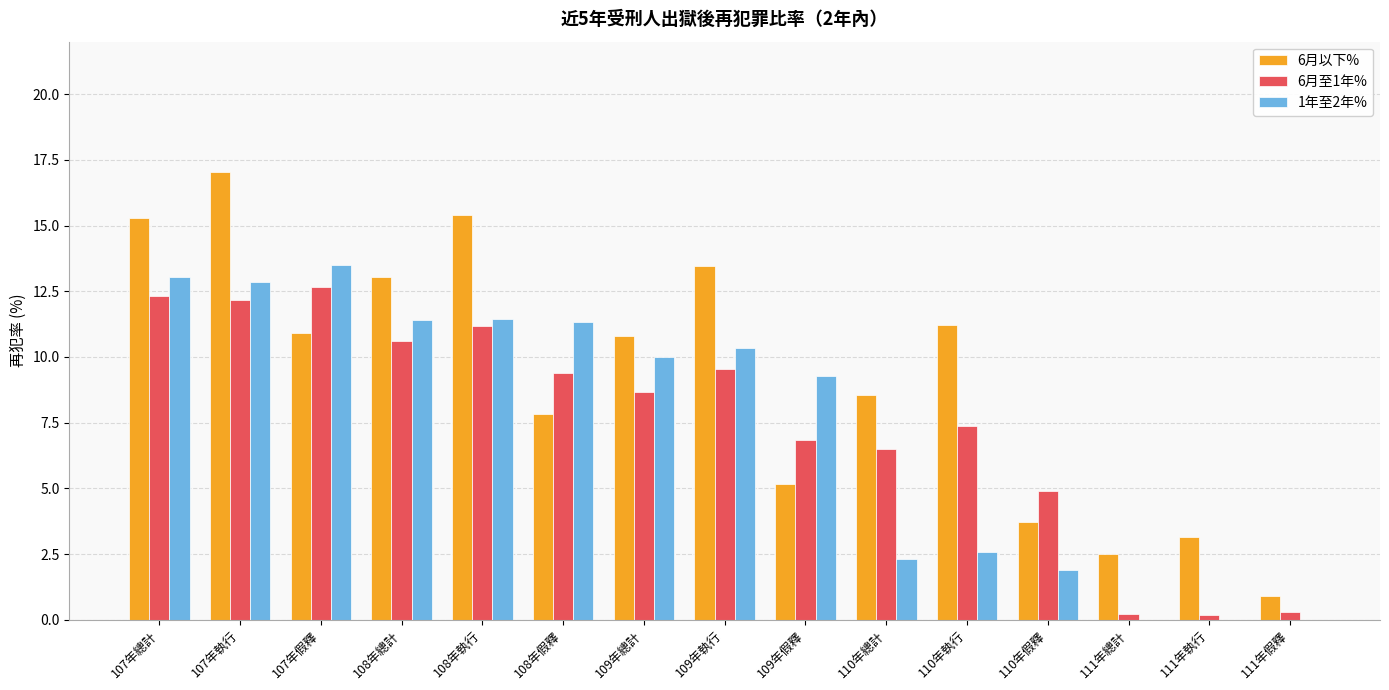

What is the sum of the 6月以下% values at 109年總計 and 107年總計?

26.1